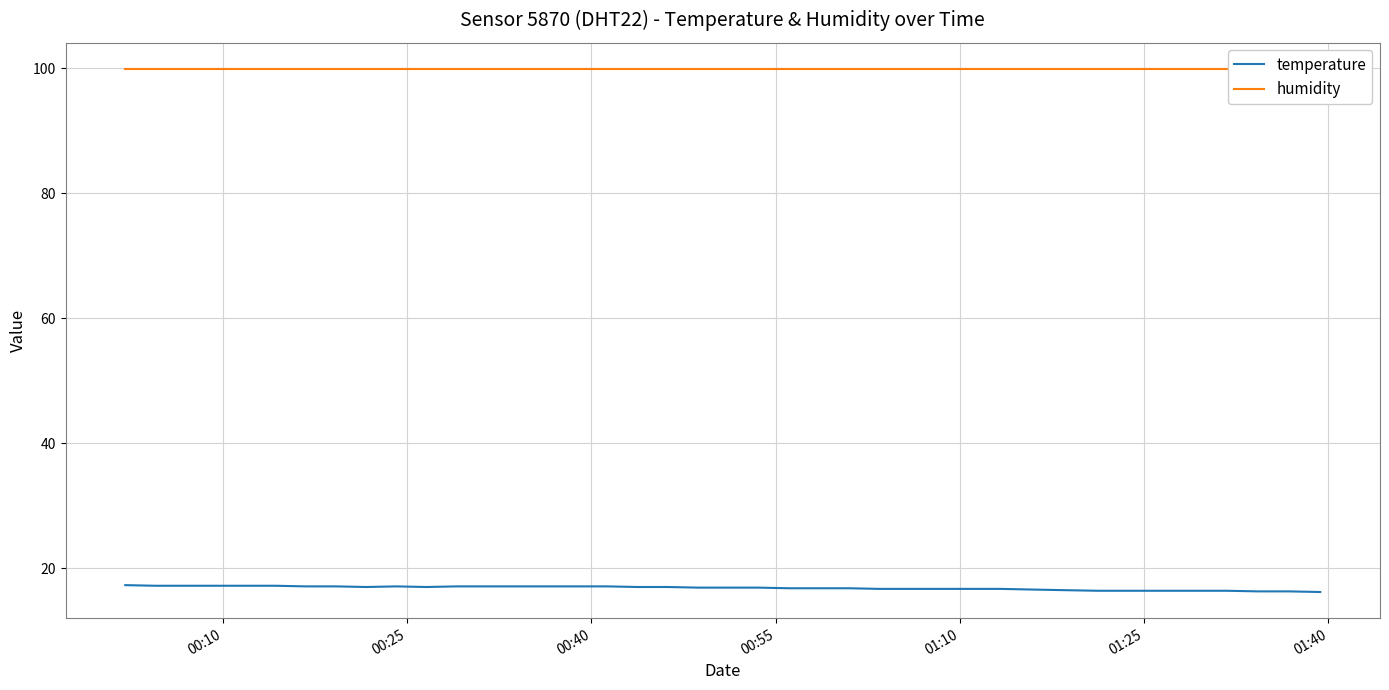

True or false: temperature has more than 1 points higher than both neighbors.

False